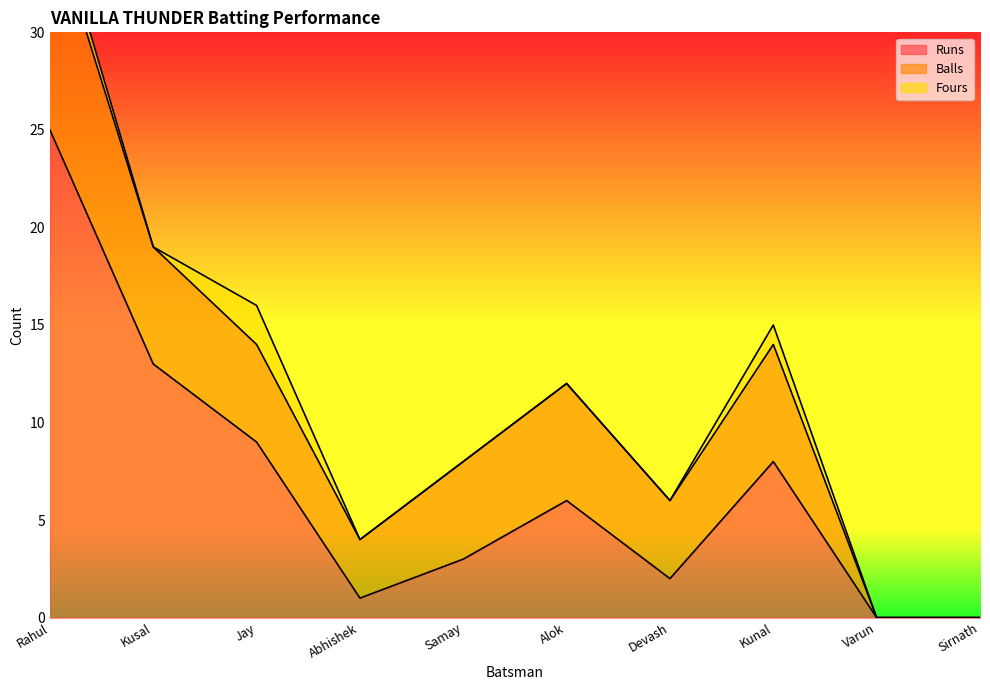

At which category is the sum across all series the highest?

Rahul